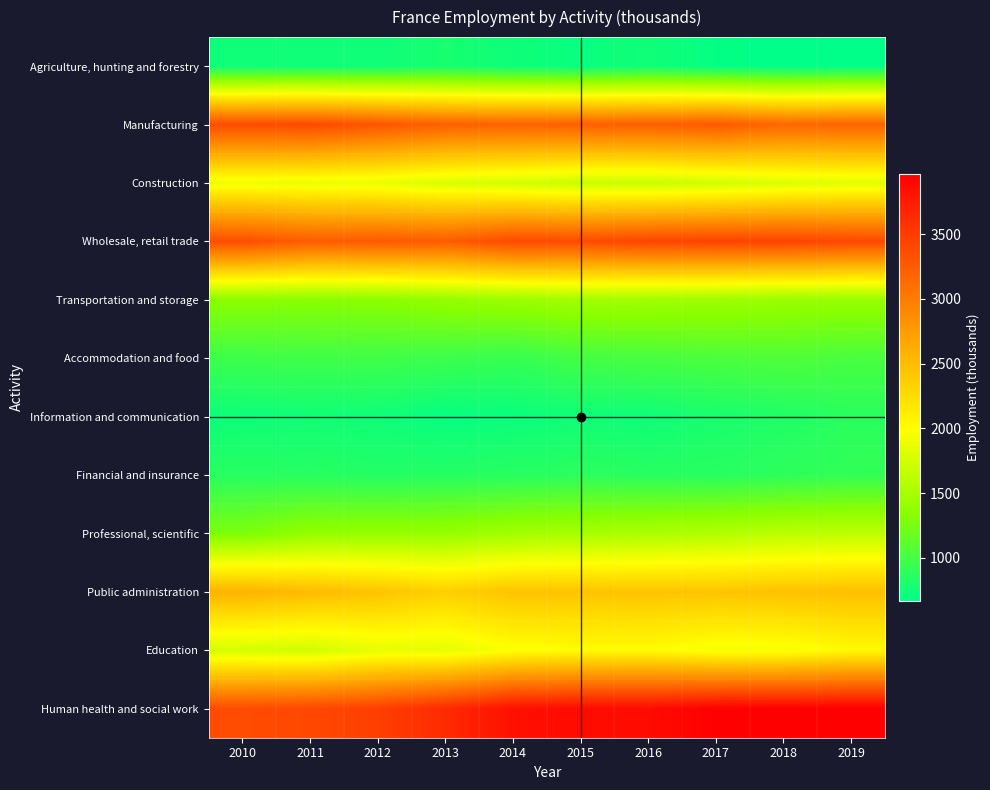

Count the number of data series in this chart.

12